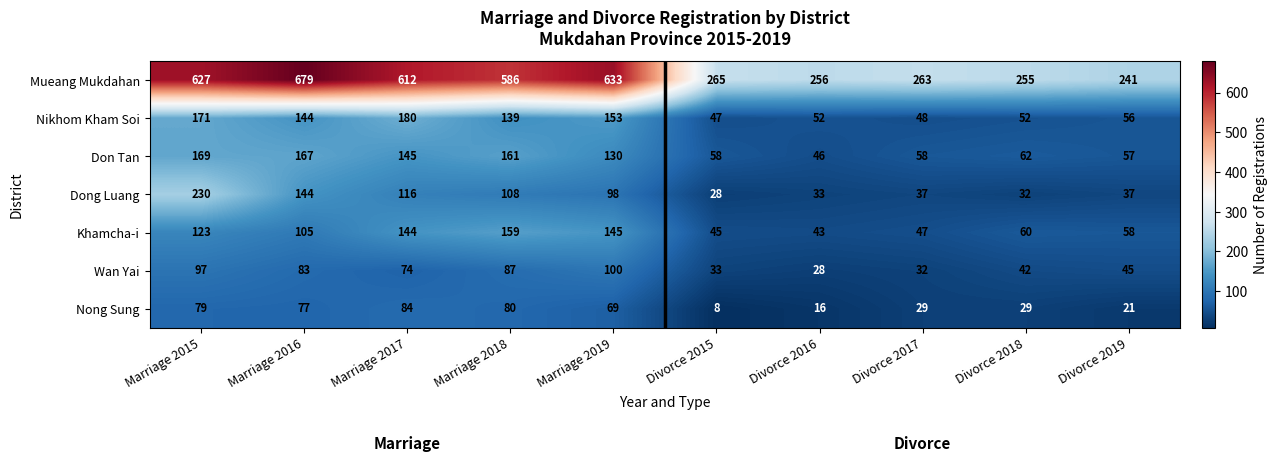

At how many categories does at least one series exceed 381?

5